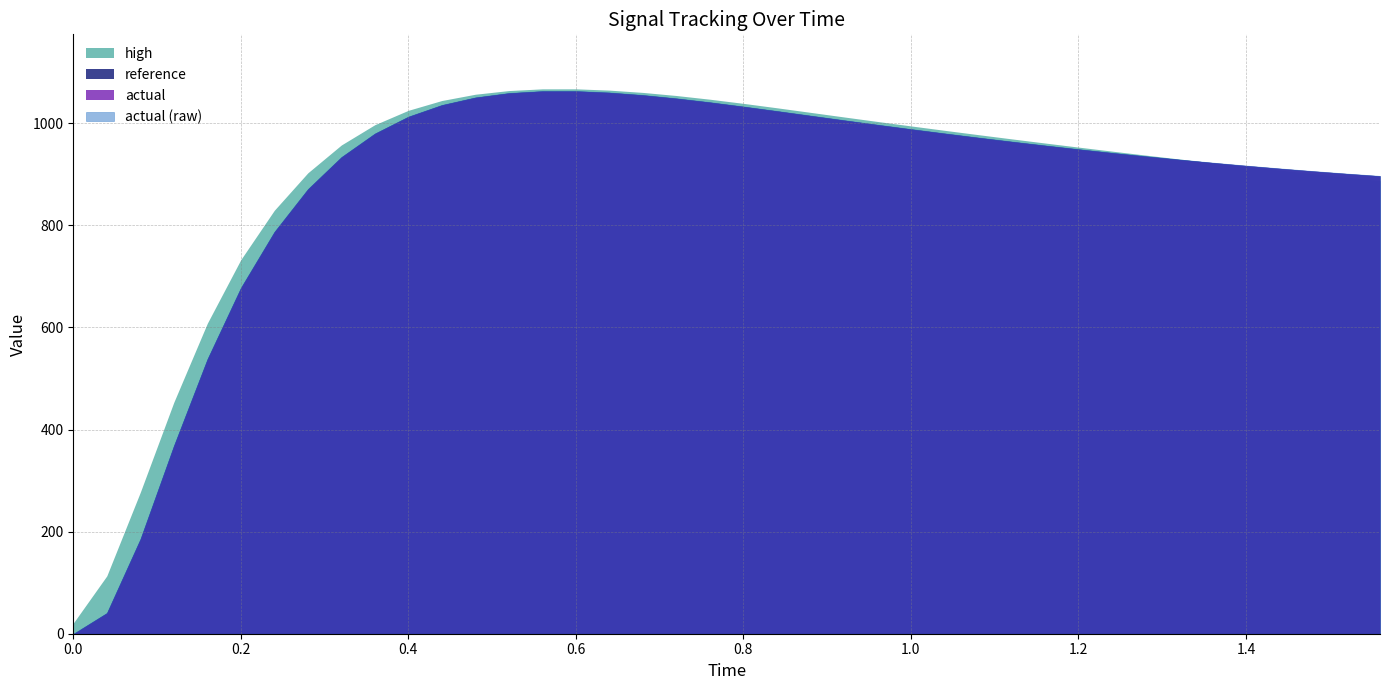

Reading right to left, transcribe all the data shown in this chart.

reference: 896.9	901.5	906.4	911.6	917.2	923.0	929.1	935.6	942.3	949.4	956.7	964.3	972.2	980.3	988.7	997.3	1006.1	1015.1	1024.1	1032.9	1041.3	1048.9	1055.4	1060.4	1063.2	1063.1	1059.3	1050.8	1036.0	1013.1	980.1	933.9	871.1	787.4	677.9	538.1	368.5	185.6	40.8	0.0
actual: 896.9	901.5	906.4	911.6	917.2	923.0	929.1	935.6	942.3	949.4	956.7	964.3	972.2	980.3	988.7	997.3	1006.1	1015.1	1024.1	1032.9	1041.3	1048.9	1055.4	1060.4	1063.2	1063.1	1059.3	1050.8	1036.0	1013.1	980.1	933.9	871.1	787.4	677.9	538.1	368.5	185.6	40.8	0.0
high: 887.4	894.1	901.0	908.0	915.2	922.5	930.0	937.6	945.4	953.2	961.2	969.4	977.7	986.1	994.7	1003.5	1012.3	1021.3	1030.3	1038.9	1047.0	1054.3	1060.4	1064.8	1067.4	1067.4	1064.0	1056.8	1044.5	1025.3	997.1	957.4	902.8	829.5	732.8	608.1	453.4	277.1	113.3	20.8
actual (raw): 896.9	901.5	906.4	911.6	917.2	923.0	929.1	935.6	942.3	949.4	956.7	964.3	972.2	980.3	988.7	997.3	1006.1	1015.1	1024.1	1032.9	1041.3	1048.9	1055.4	1060.4	1063.2	1063.1	1059.3	1050.8	1036.0	1013.1	980.1	933.9	871.1	787.4	677.9	538.1	368.5	185.6	40.8	0.0